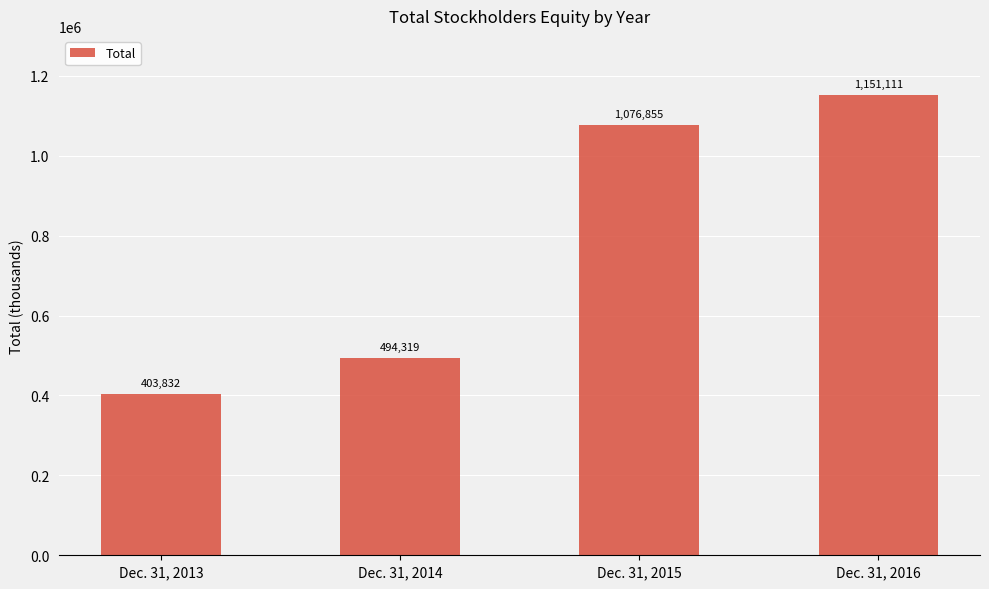

Which has a higher value, Dec. 31, 2014 or Dec. 31, 2015?

Dec. 31, 2015